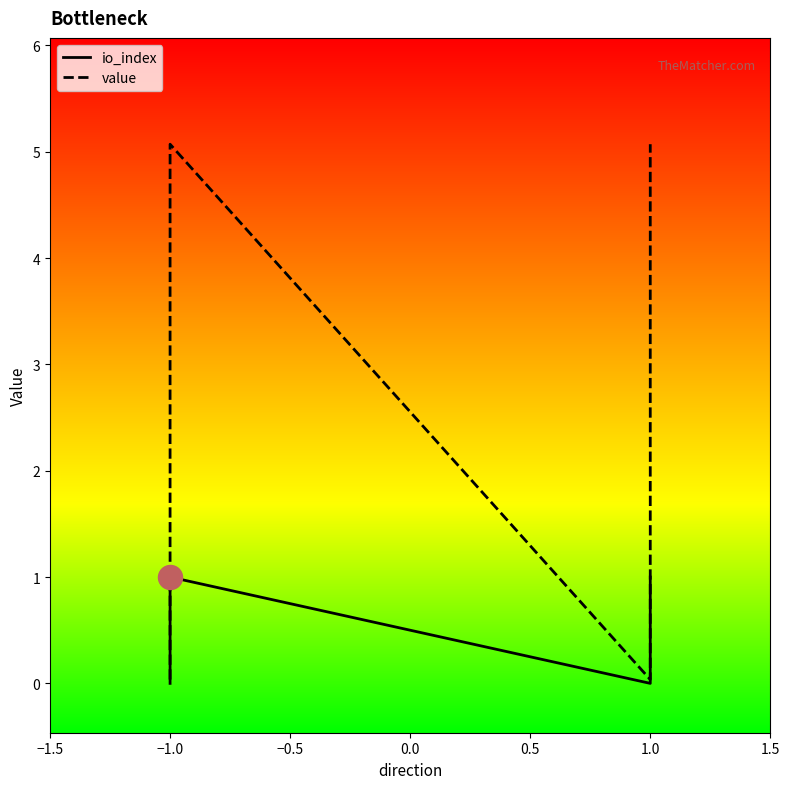

What are all the series names shown in the legend?

io_index, value